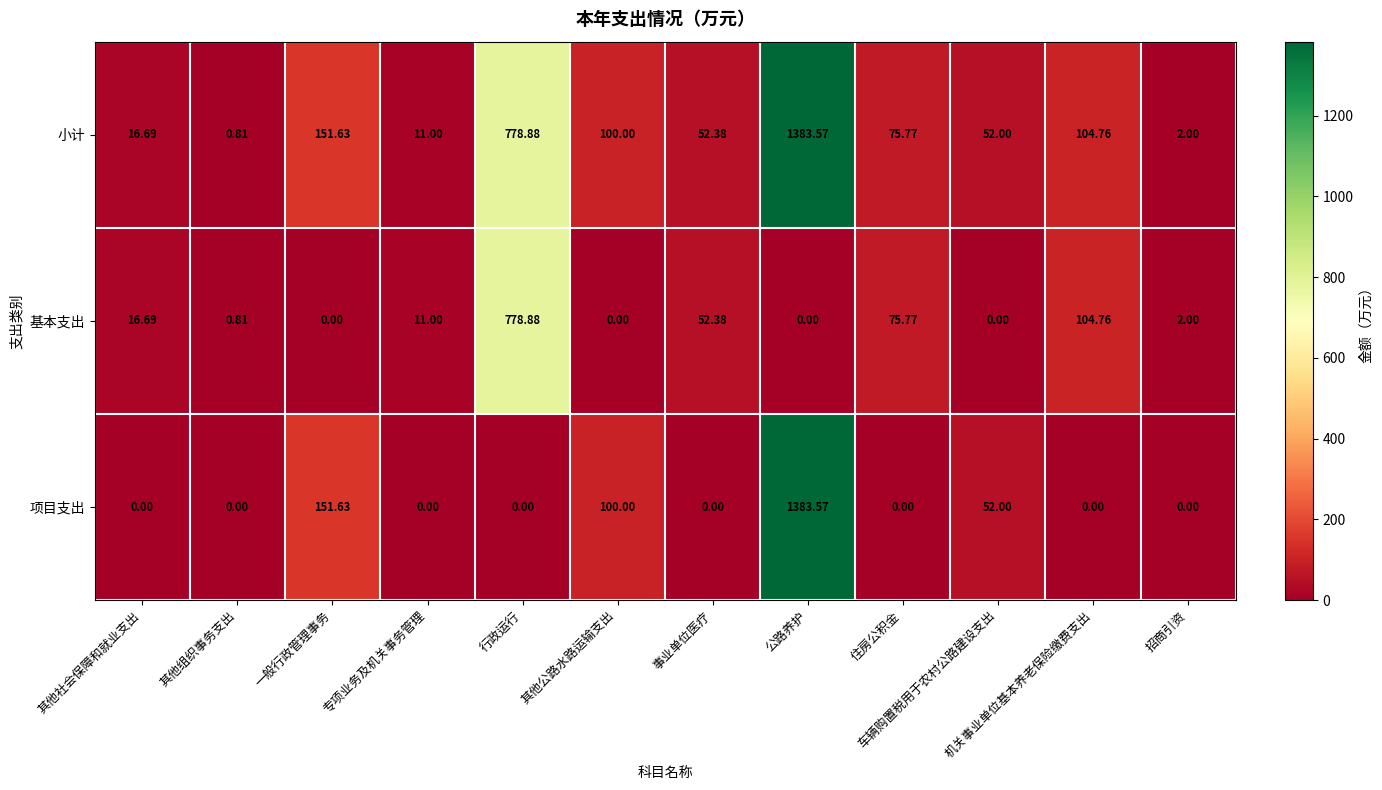

At which label is 小计 closest to 692?

行政运行